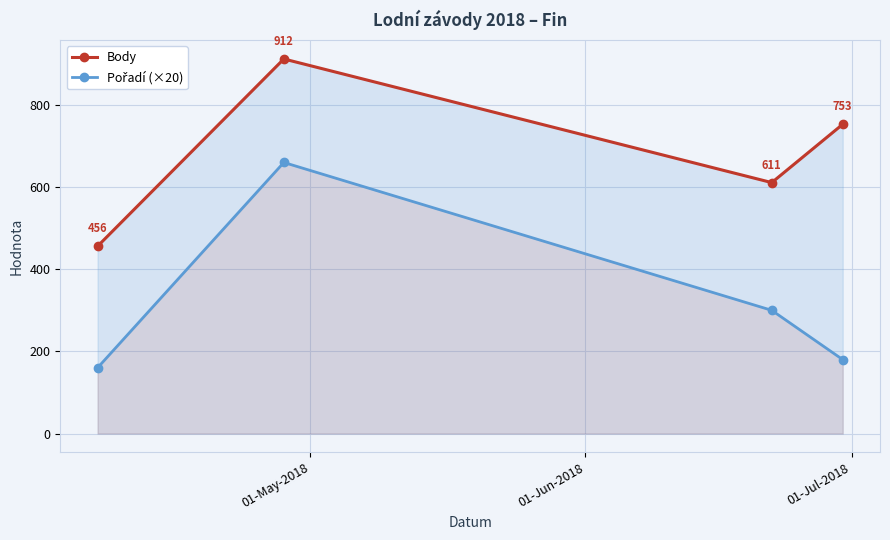

What is the value of the Body point at the 2nd from the left?

912